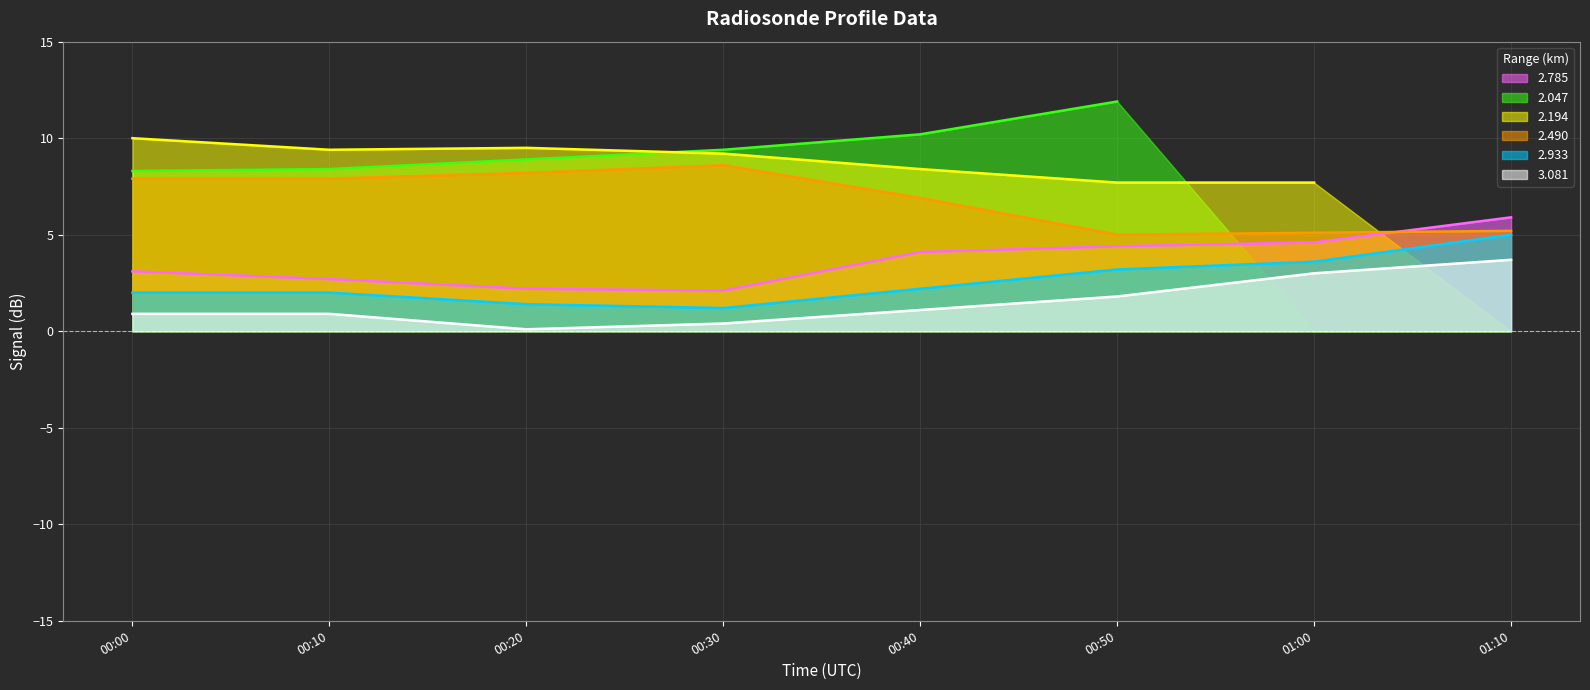

Is the value of 2.785 at 01:00 greater than the value of 2.933 at 00:10?

Yes